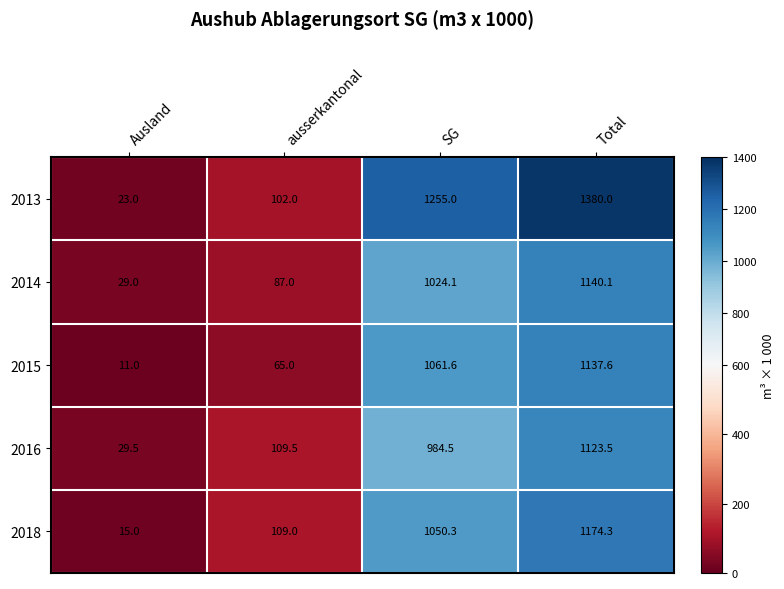

Which series has the largest total across all categories?

2013